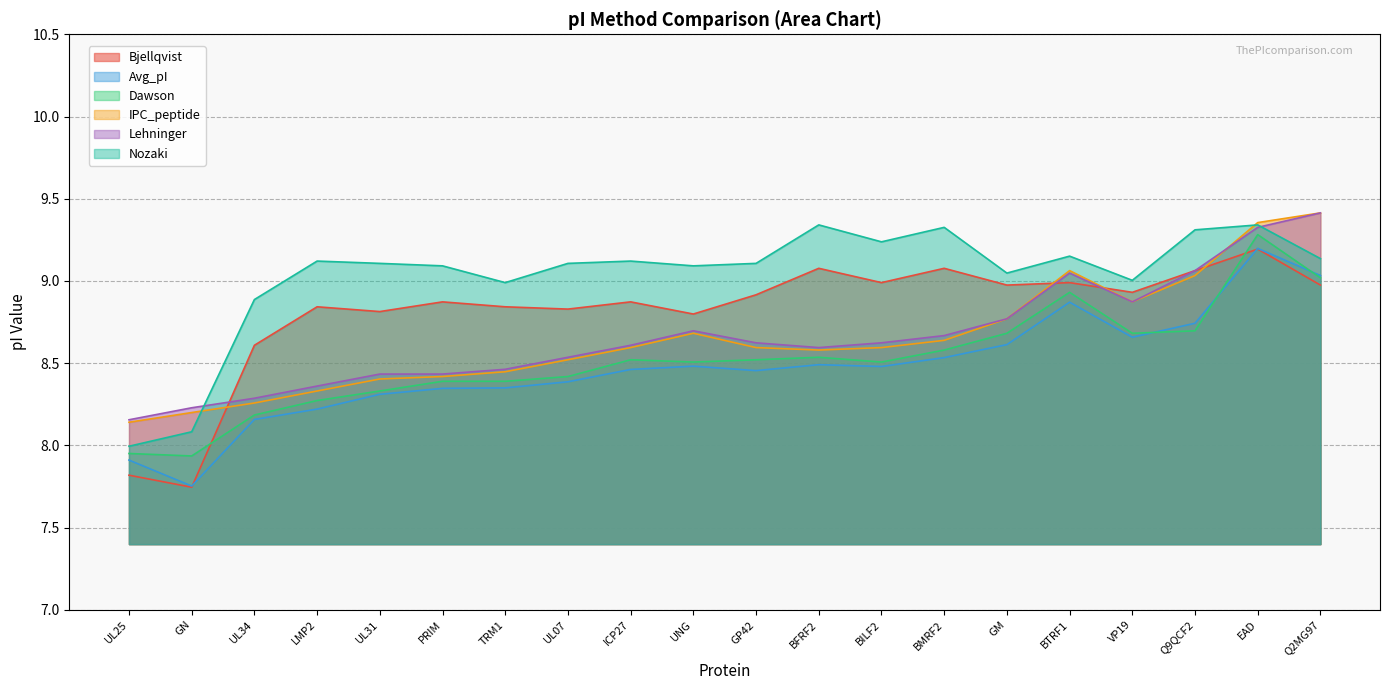

Is the value of Avg_pI at VP19 greater than the value of Dawson at UNG?

Yes